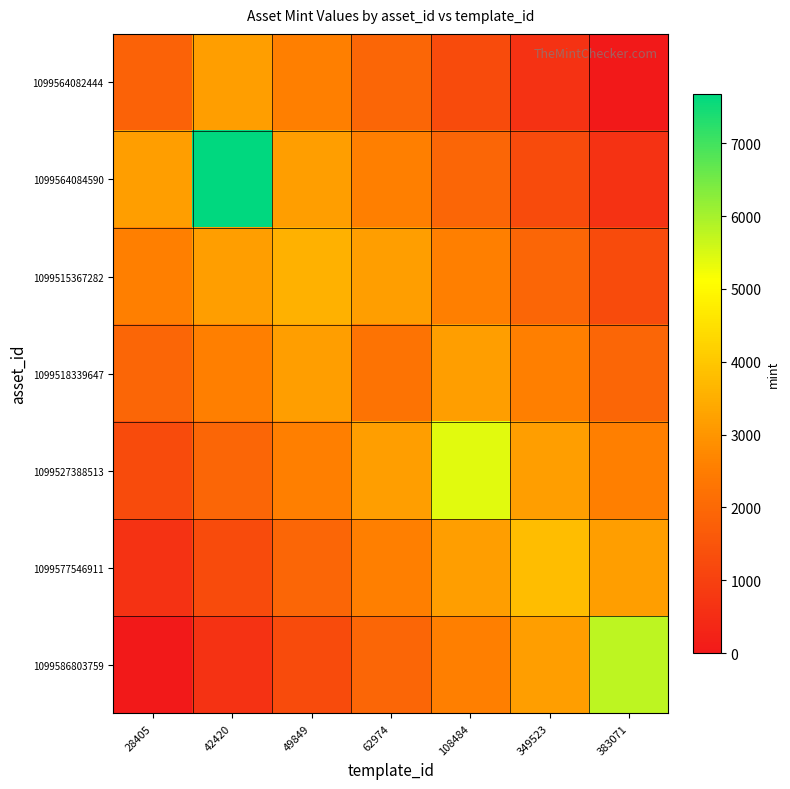

What is the greatest value displayed?

7674.0